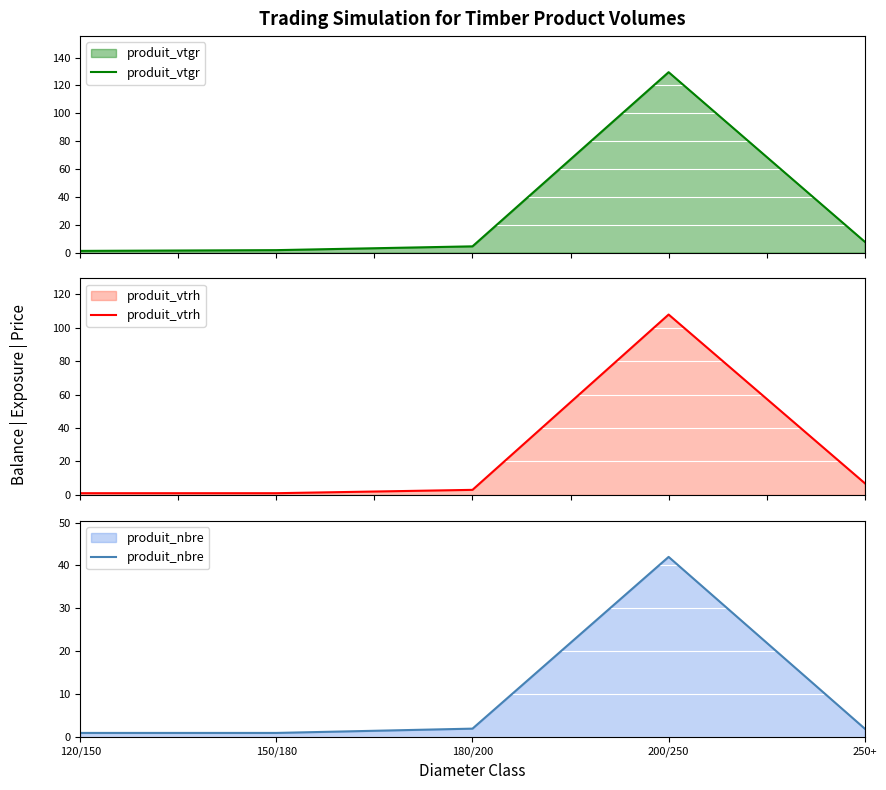

What is the value of the produit_nbre point at the 2nd from the left?

1.0